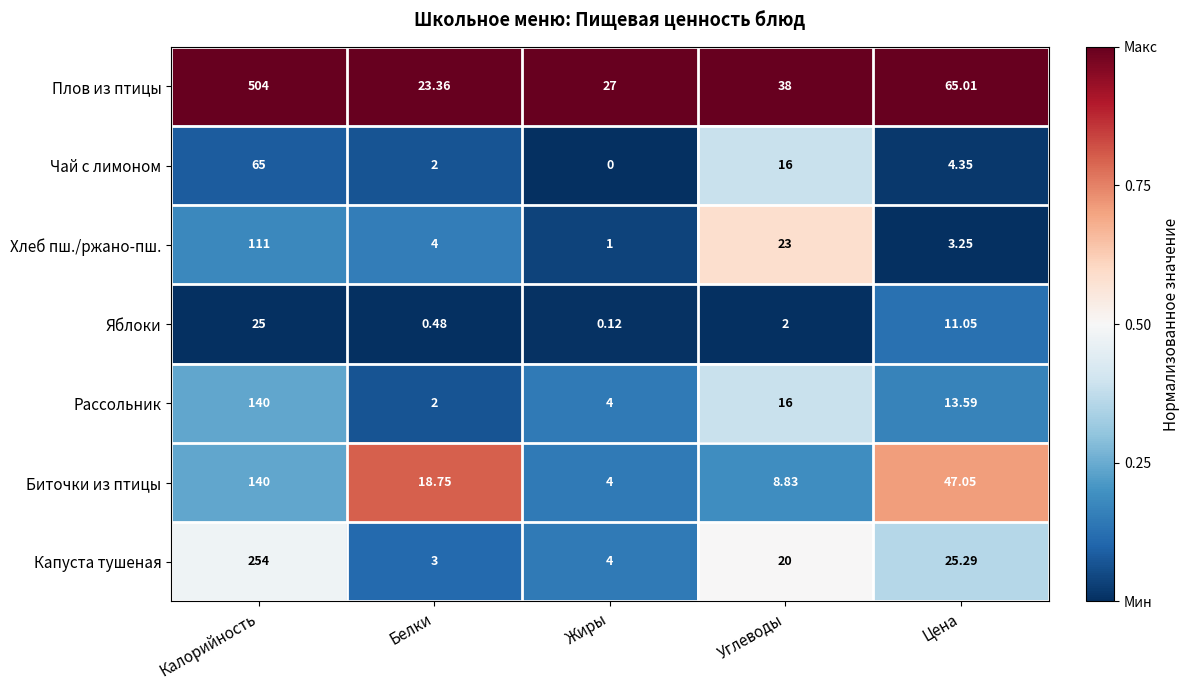

Which series has the largest total across all categories?

Плов из птицы